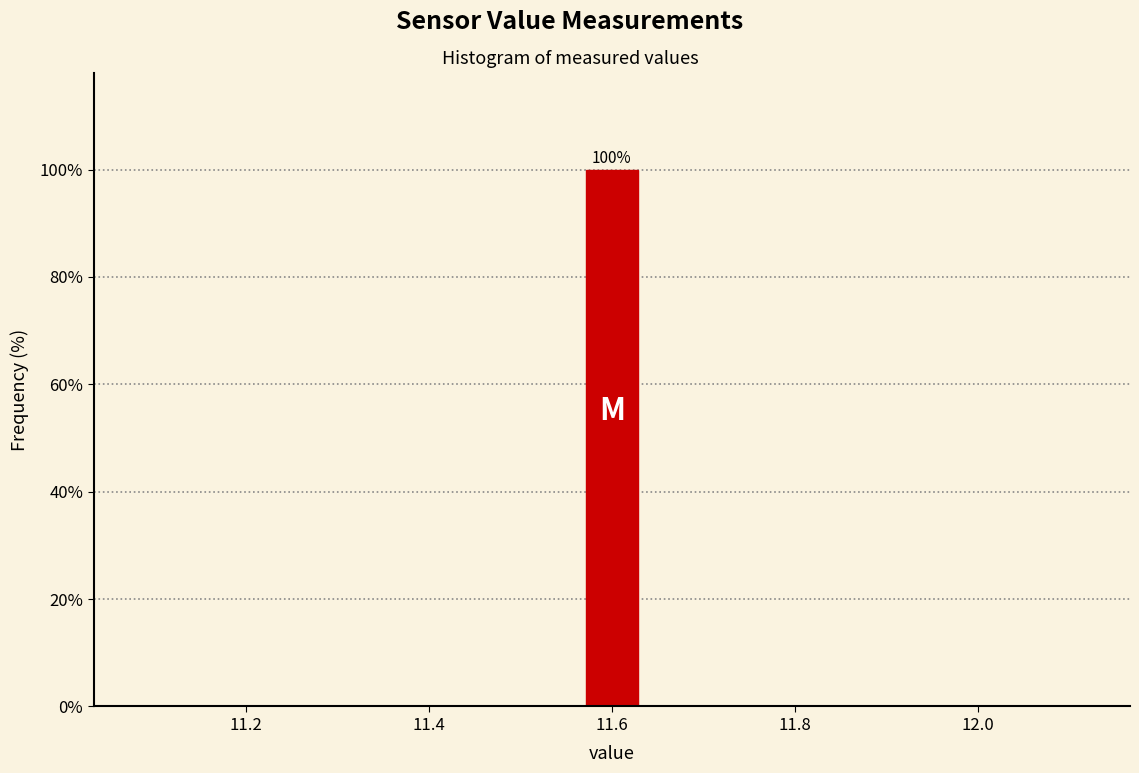

Around what value on the x-axis is the tallest bar? Give the approximate position of its centre, as read against the axis.

11.60